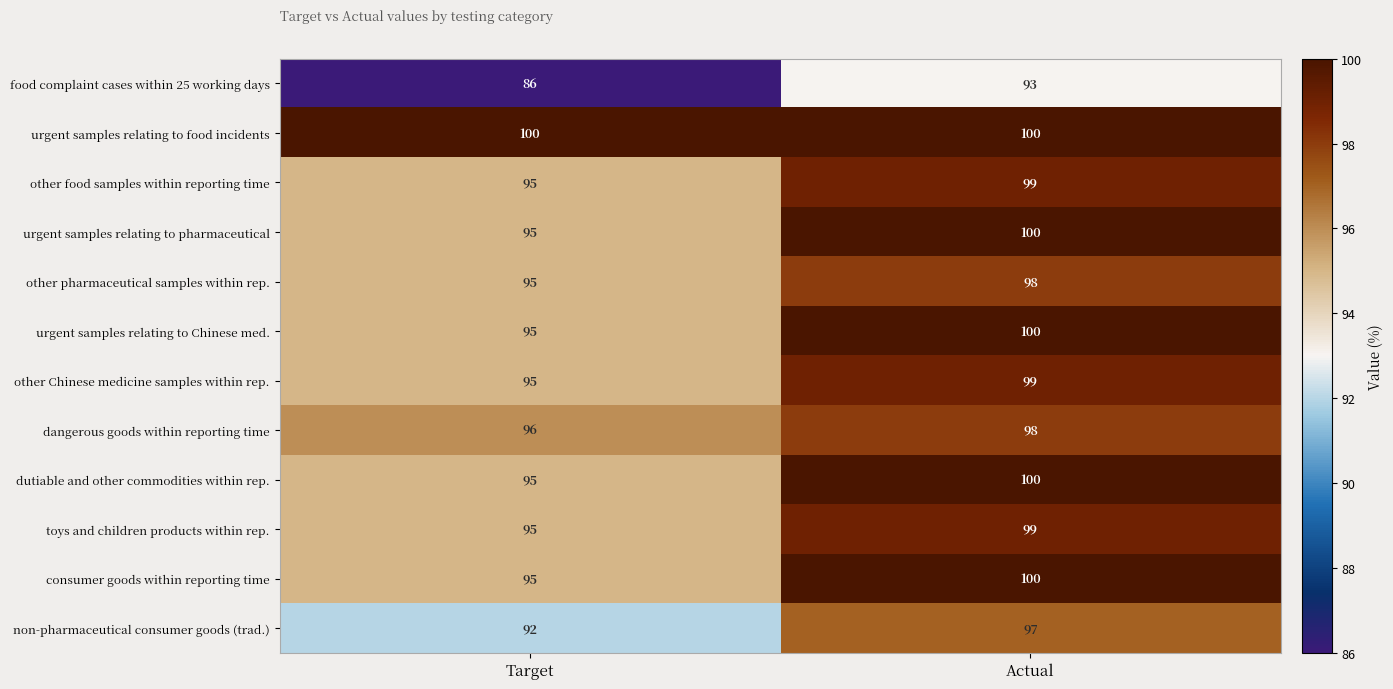

At how many categories does at least one series exceed 94?

2